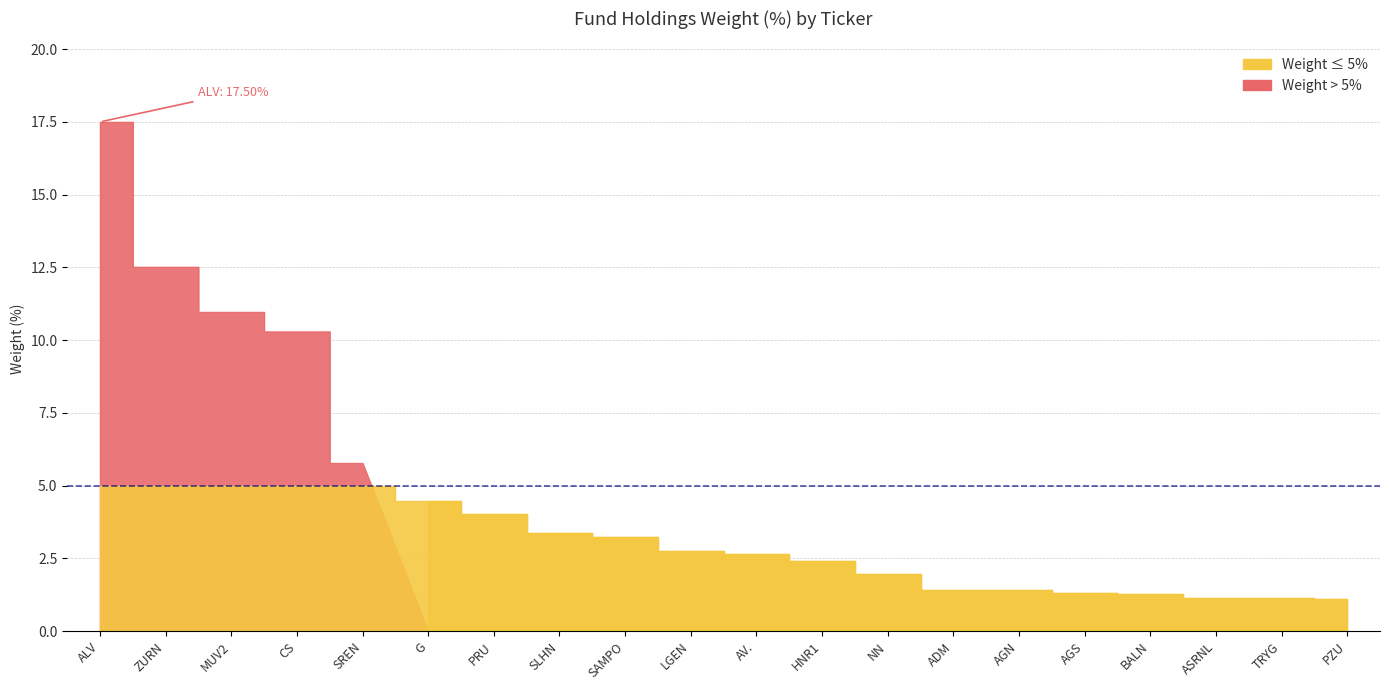

List the labels in order of value, smallest first.

PZU, ASRNL, TRYG, BALN, AGS, AGN, ADM, NN, HNR1, AV., LGEN, SAMPO, SLHN, PRU, G, SREN, CS, MUV2, ZURN, ALV